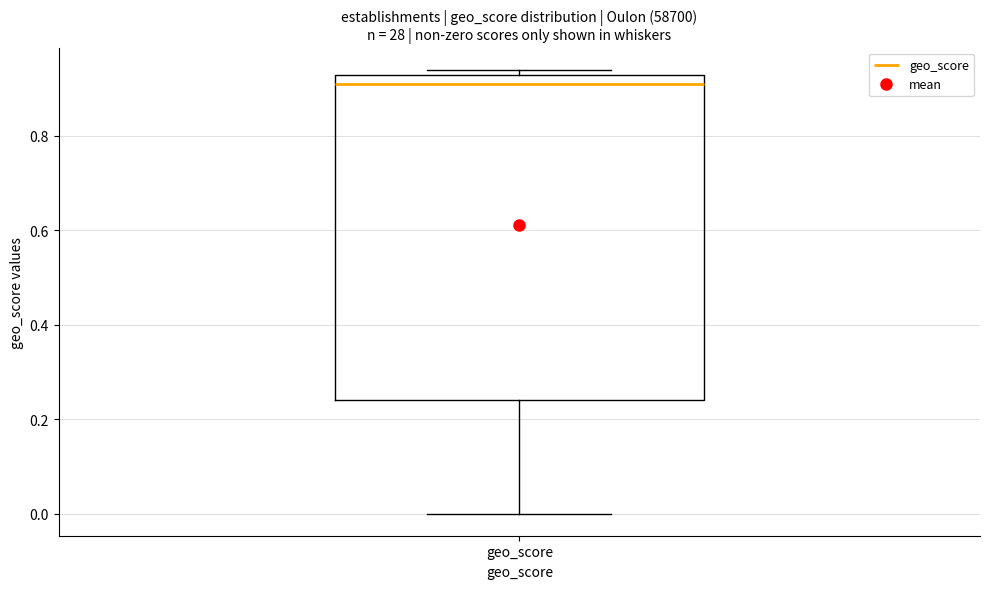

Transcribe this box plot: give where the median line is, the range the box spans, and where the two whiskers end, as read against the y-axis. The values are not printed on the chart, so give them approximately, as read against the axis.

median 0.92, box 0.24 to 0.94, whiskers 0.00 to 0.94 (just above the box's upper edge)